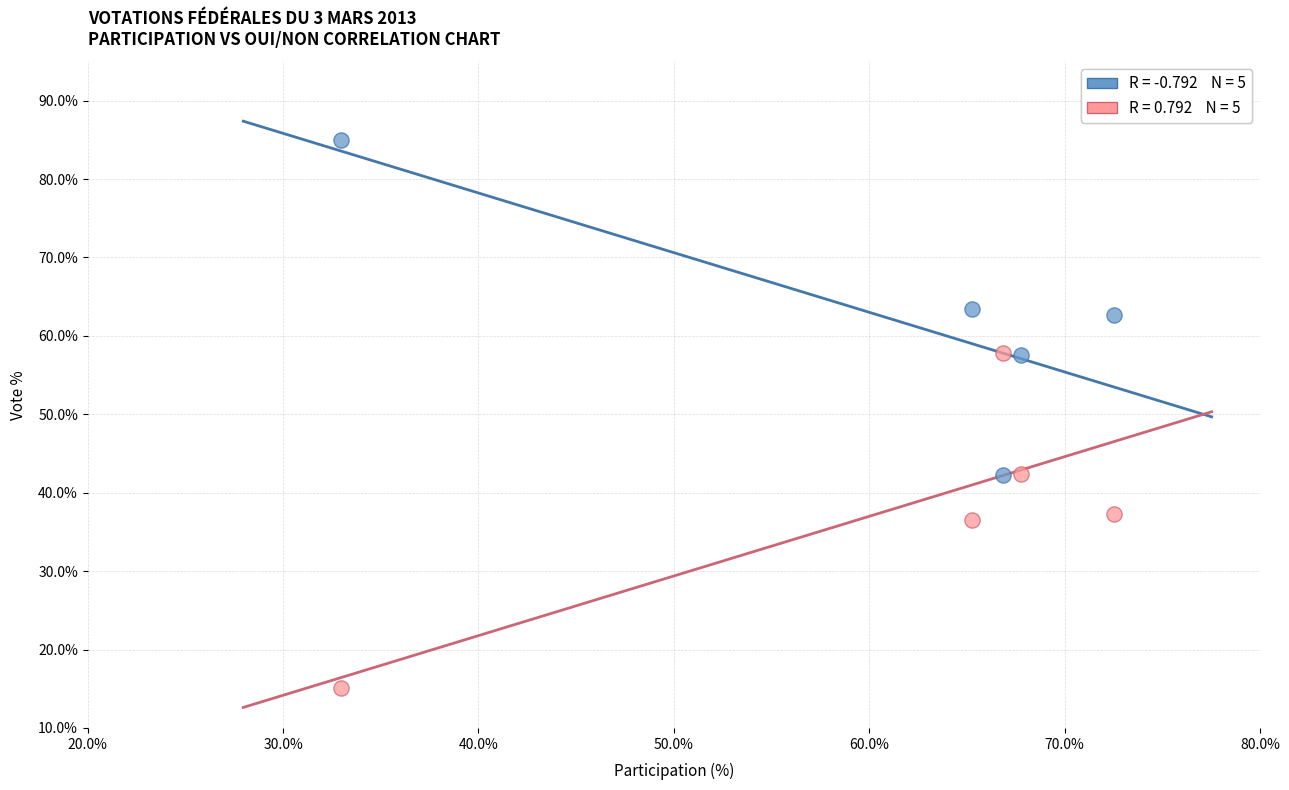

Across all data points, what is the range of Y values (max minus min)?

69.9